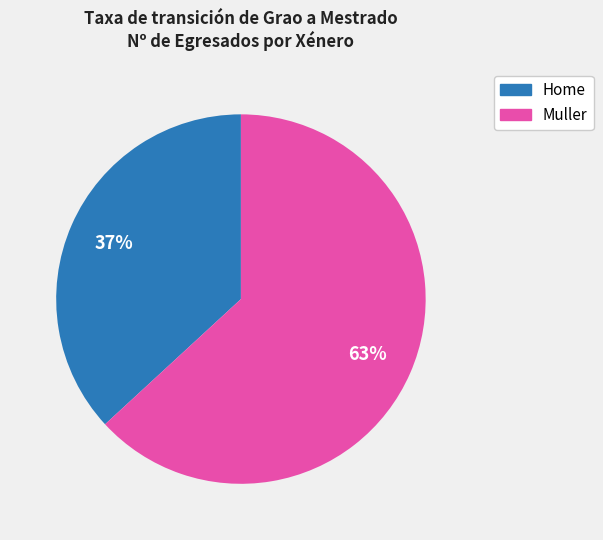

Approximately how many times larger is the value at Muller compared to Home?

1.7